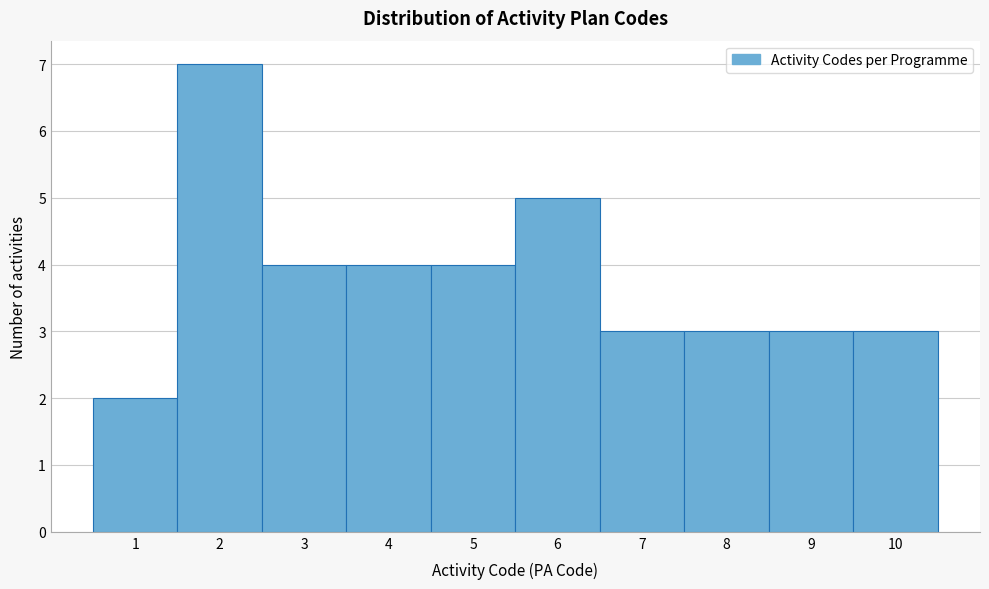

Which range on the x-axis has the tallest bar?

1.5 to 2.5